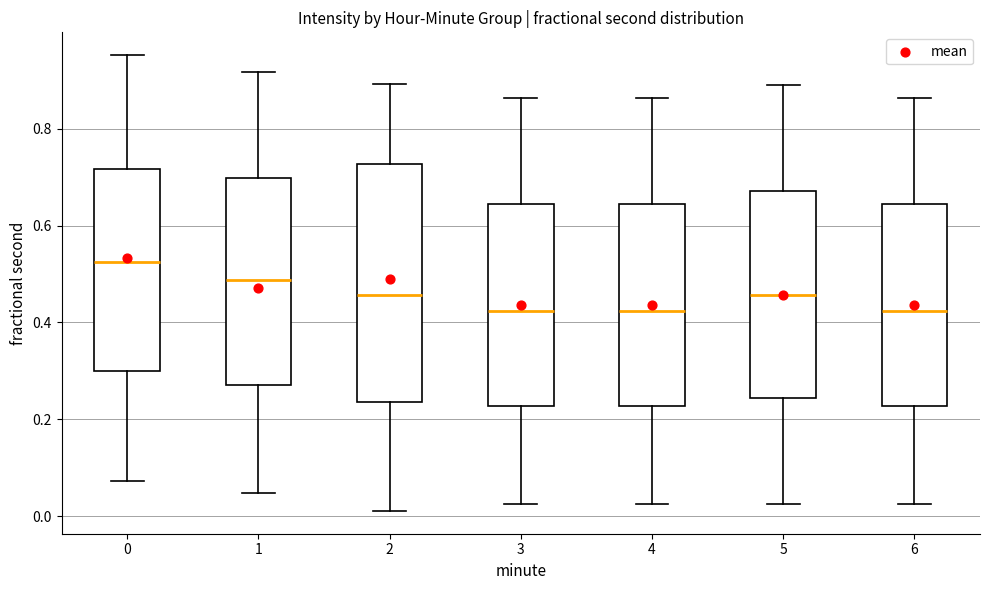

Reading left to right, read every box against the y-axis: the position of its median line, the range the box covers, and the ends of its whiskers. The values are not printed on the chart, so give them approximately, as read against the axis.

0: median 0.52, box 0.30 to 0.72, whiskers 0.08 to 0.96
1: median 0.48, box 0.28 to 0.70, whiskers 0.04 to 0.92
2: median 0.46, box 0.24 to 0.72, whiskers 0.02 to 0.90
3: median 0.42, box 0.22 to 0.64, whiskers 0.02 to 0.86
4: median 0.42, box 0.22 to 0.64, whiskers 0.02 to 0.86
5: median 0.46, box 0.24 to 0.68, whiskers 0.02 to 0.88
6: median 0.42, box 0.22 to 0.64, whiskers 0.02 to 0.86